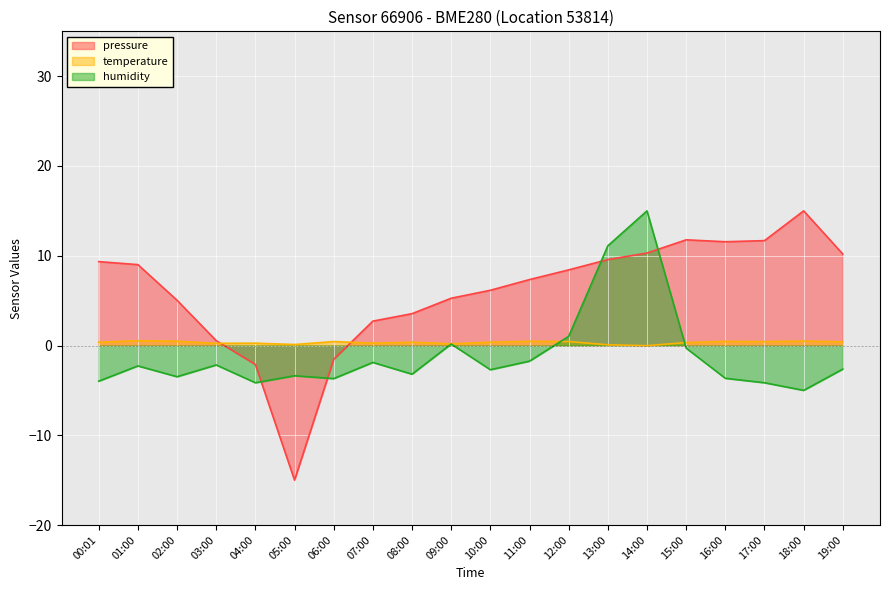

Rank the categories by pressure value from highest to lowest.

18:00, 15:00, 17:00, 16:00, 14:00, 19:00, 13:00, 00:01, 01:00, 12:00, 11:00, 10:00, 09:00, 02:00, 08:00, 07:00, 03:00, 06:00, 04:00, 05:00